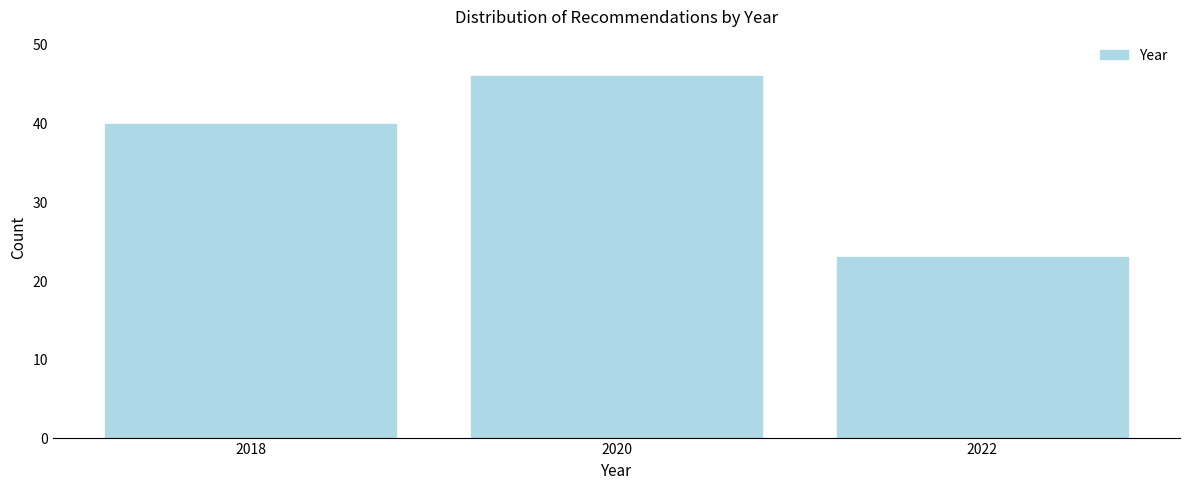

Reading left to right, list all the values displayed in this chart.

2018=40	2020=46	2022=23